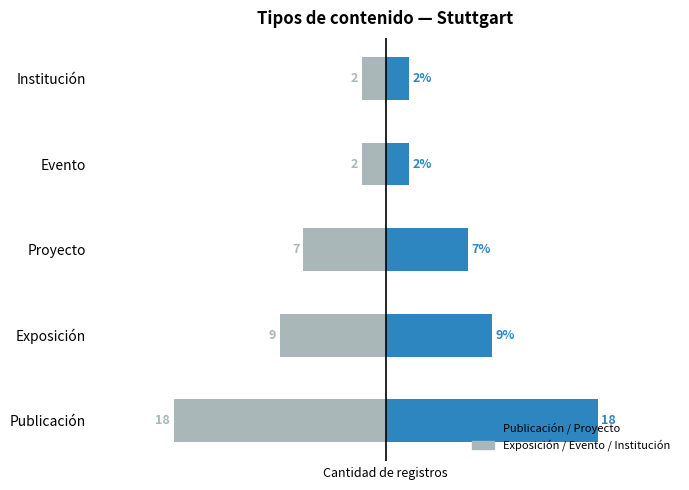

What is the value of the Año 2 bar at the 2nd from the left?

-9